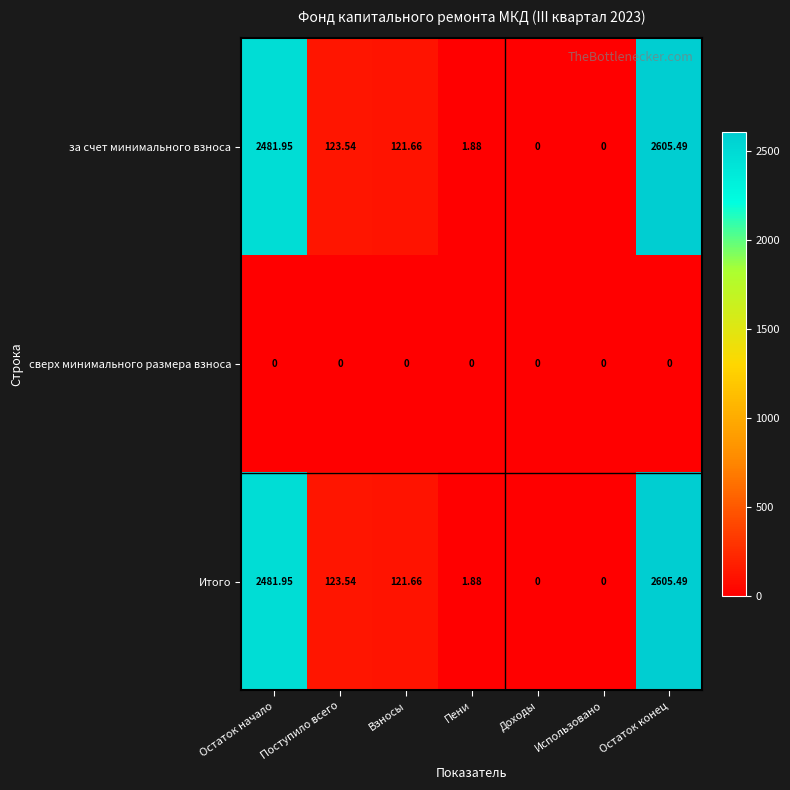

Where is за счет минимального взноса nearest to the value 1302?

Поступило всего